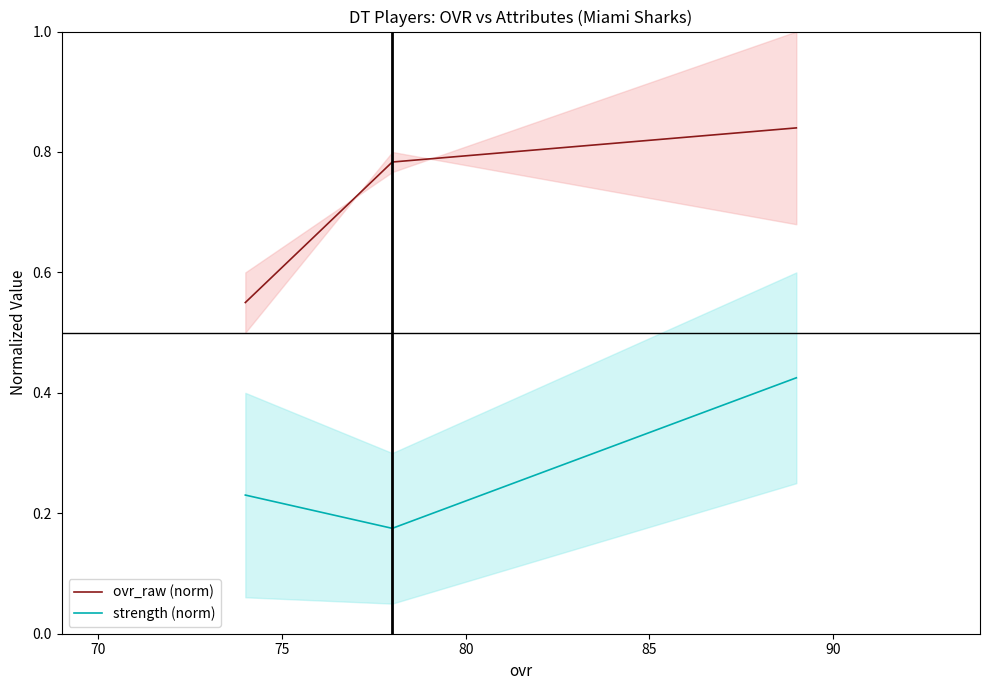

Rank the series by their average value, from highest to lowest.

ovr_raw (norm), strength (norm)